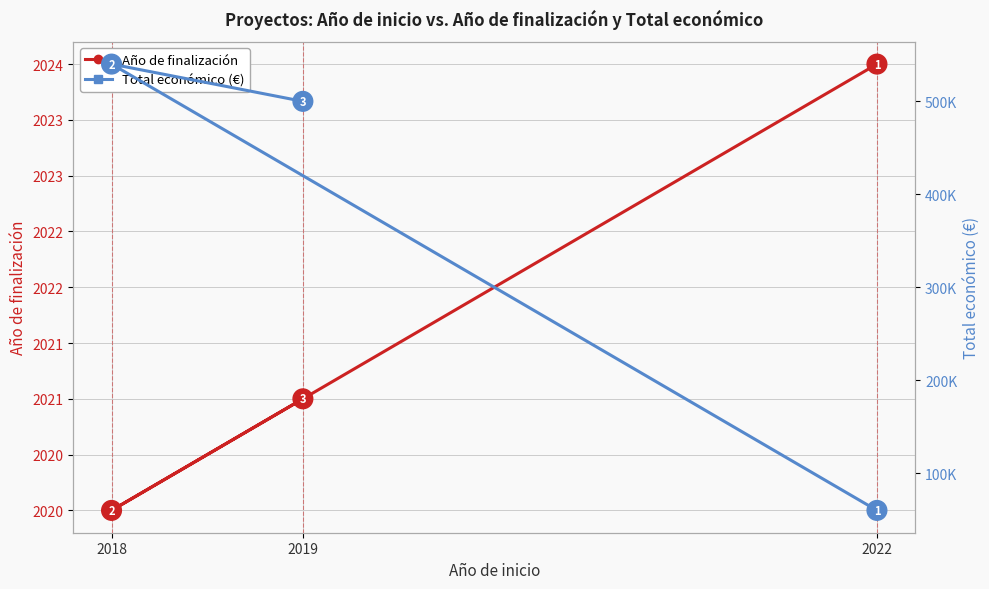

Which series has the widest spread of values?

Total económico (€)